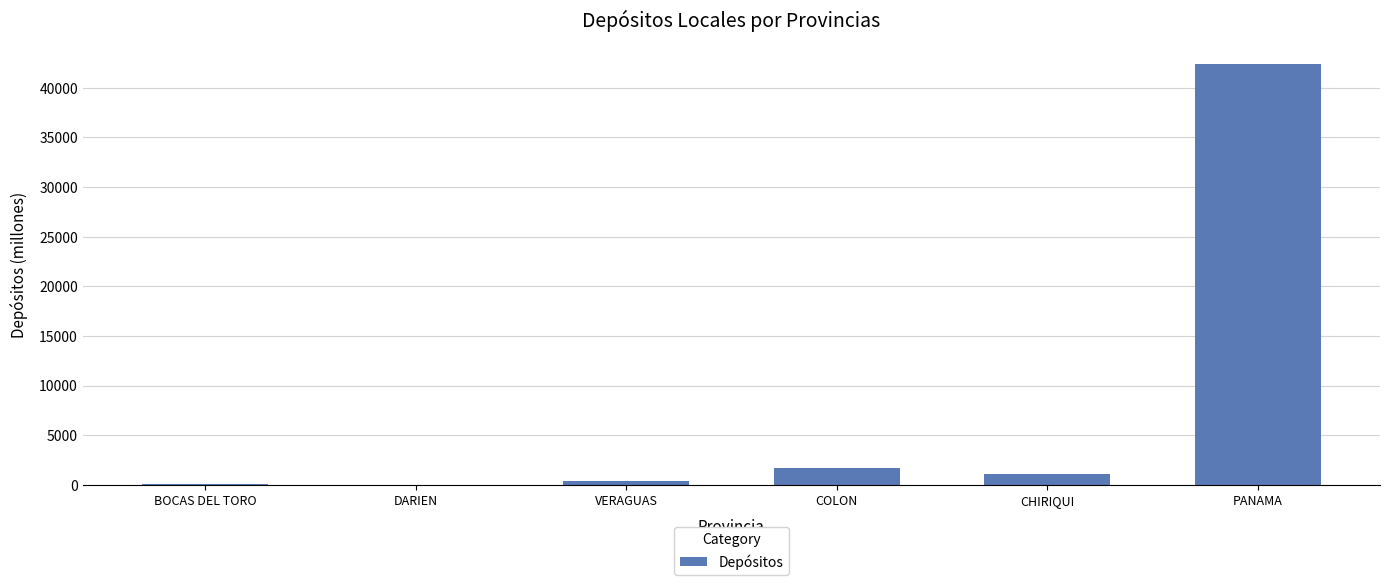

How many distinct data groups are displayed?

1